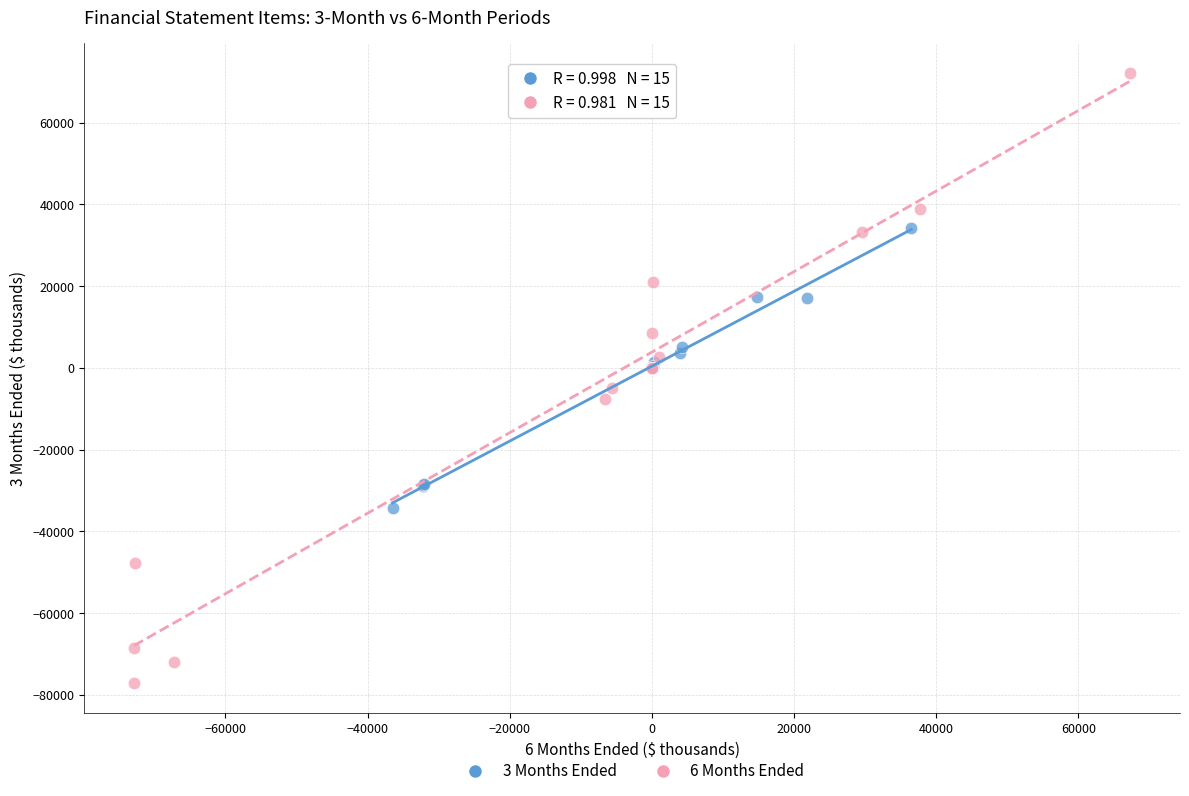

Which series has the largest Y range (max minus min)?

6 Months Ended